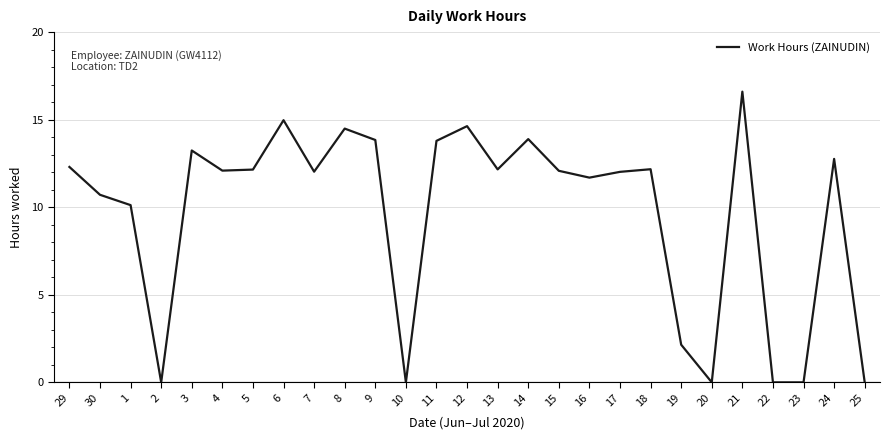

What position from the right is 22?

4